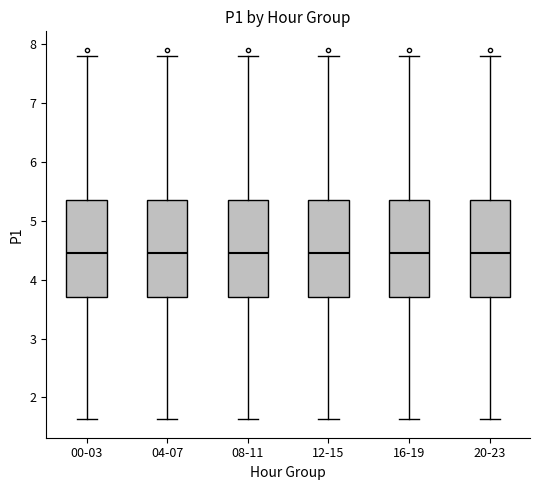

Reading left to right, read every box against the y-axis: the position of its median line, the range the box covers, and the ends of its whiskers. The values are not printed on the chart, so give them approximately, as read against the axis.

00-03: median 4.5, box 3.7 to 5.3, whiskers 1.6 to 7.8
04-07: median 4.5, box 3.7 to 5.3, whiskers 1.6 to 7.8
08-11: median 4.5, box 3.7 to 5.3, whiskers 1.6 to 7.8
12-15: median 4.5, box 3.7 to 5.3, whiskers 1.6 to 7.8
16-19: median 4.5, box 3.7 to 5.3, whiskers 1.6 to 7.8
20-23: median 4.5, box 3.7 to 5.3, whiskers 1.6 to 7.8